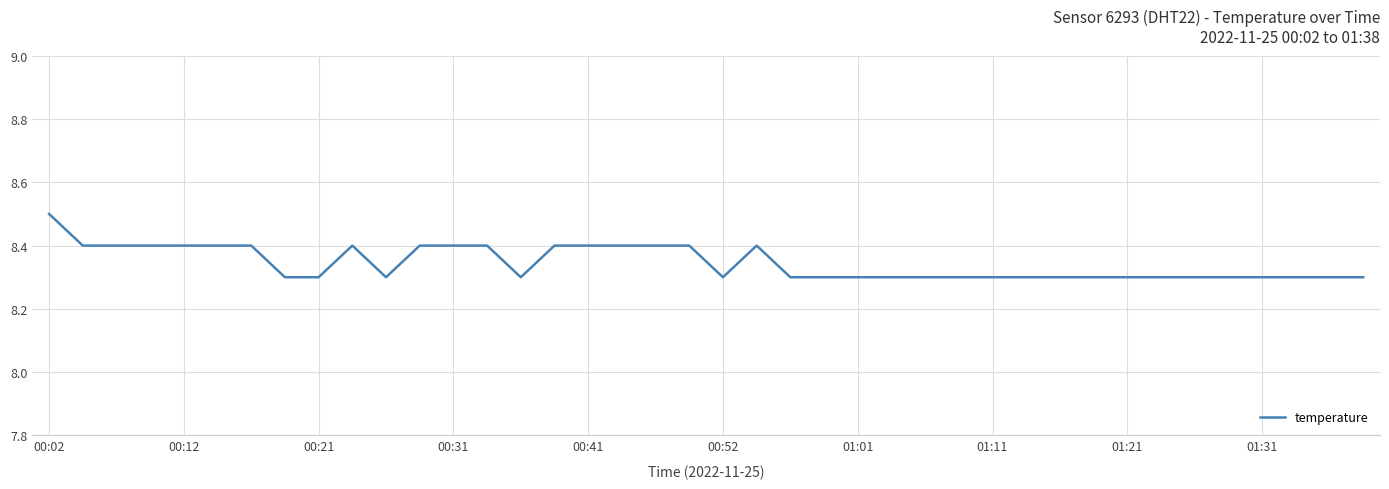

What is the maximum value shown in the chart?

8.5